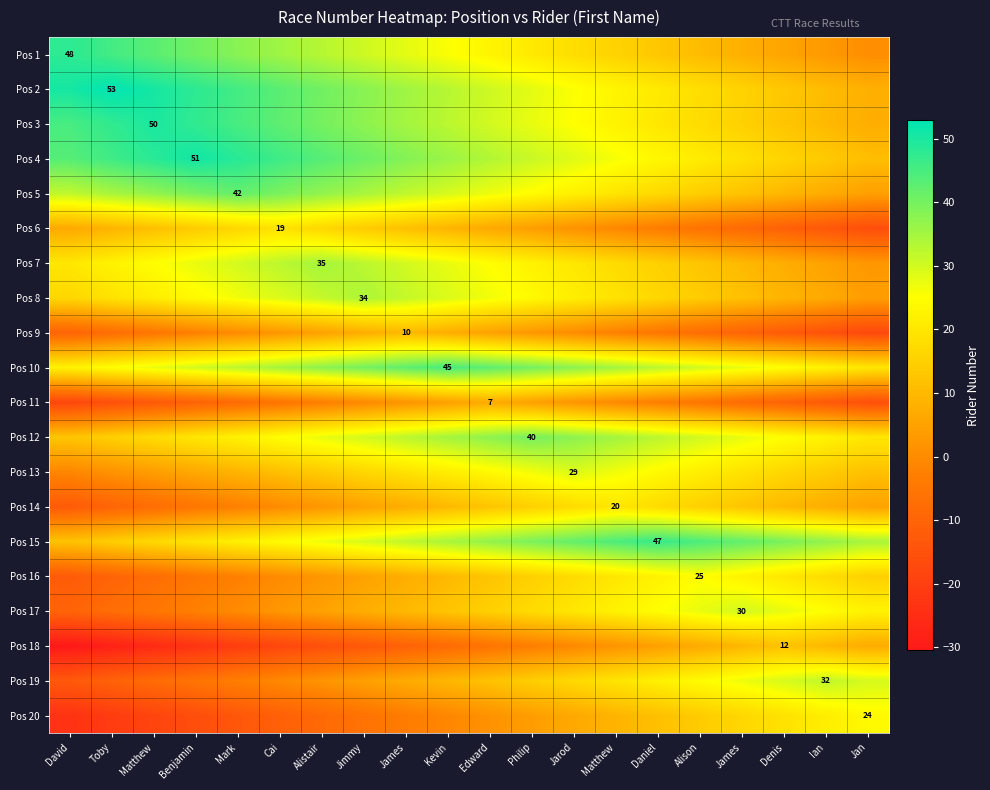

Where does the Pos 15 series first go above 34?

Kevin